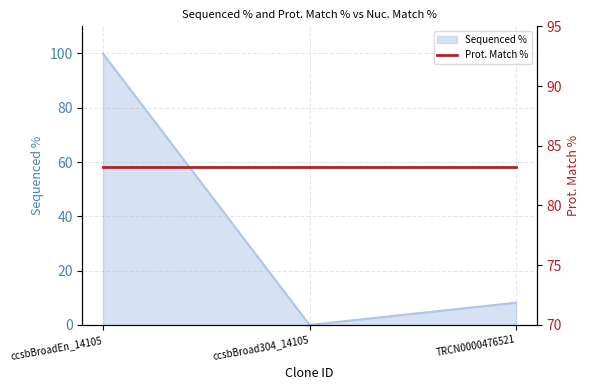

How many values are above zero?

2